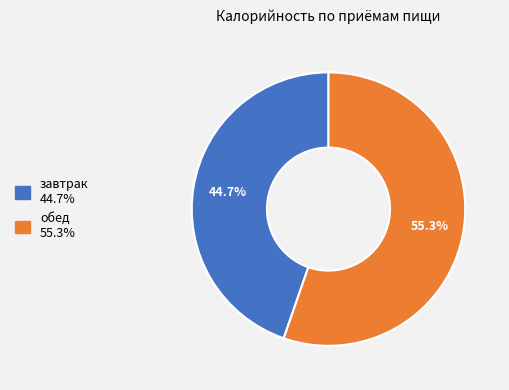

Does обед account for over 50% of the chart?

Yes